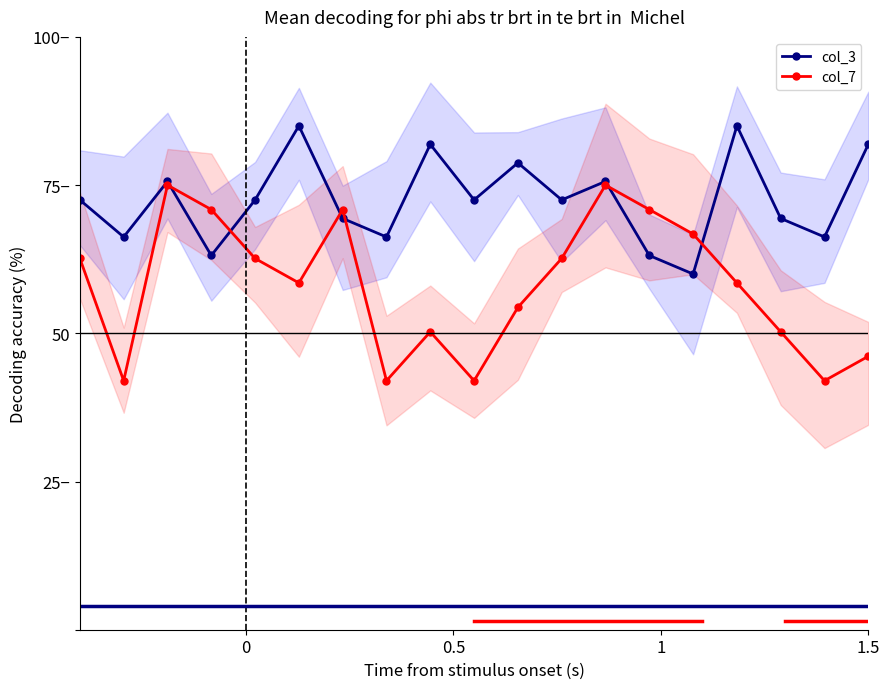

What is the maximum value shown in the chart?

85.0